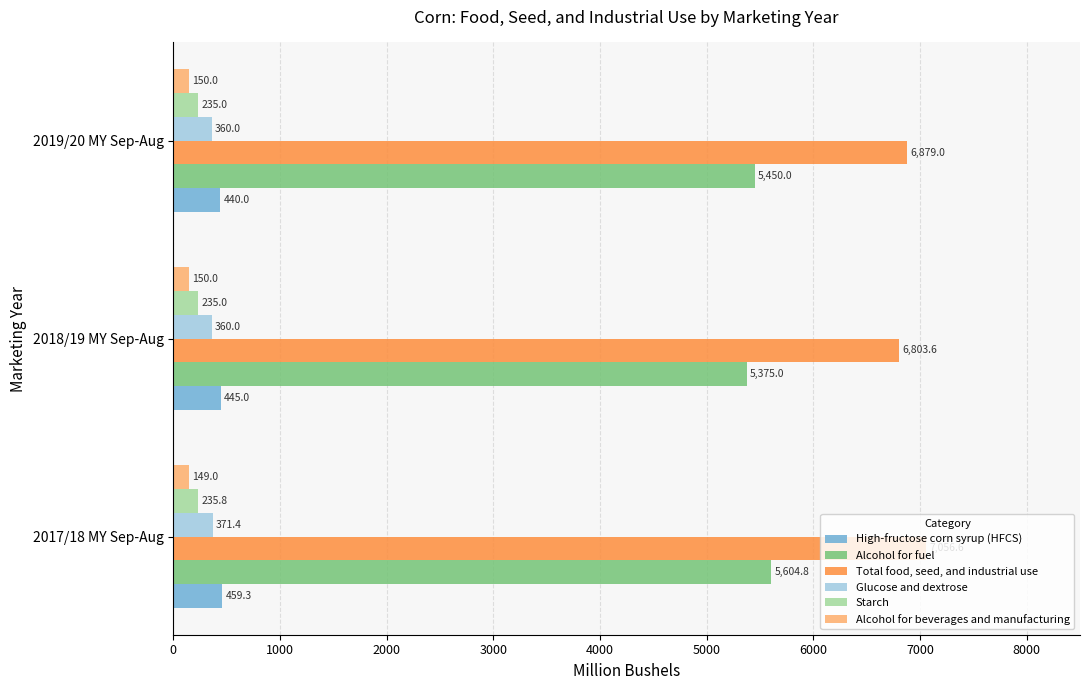

True or false: Alcohol for fuel has a value of 5450.0 at 2019/20 MY Sep-Aug.

True